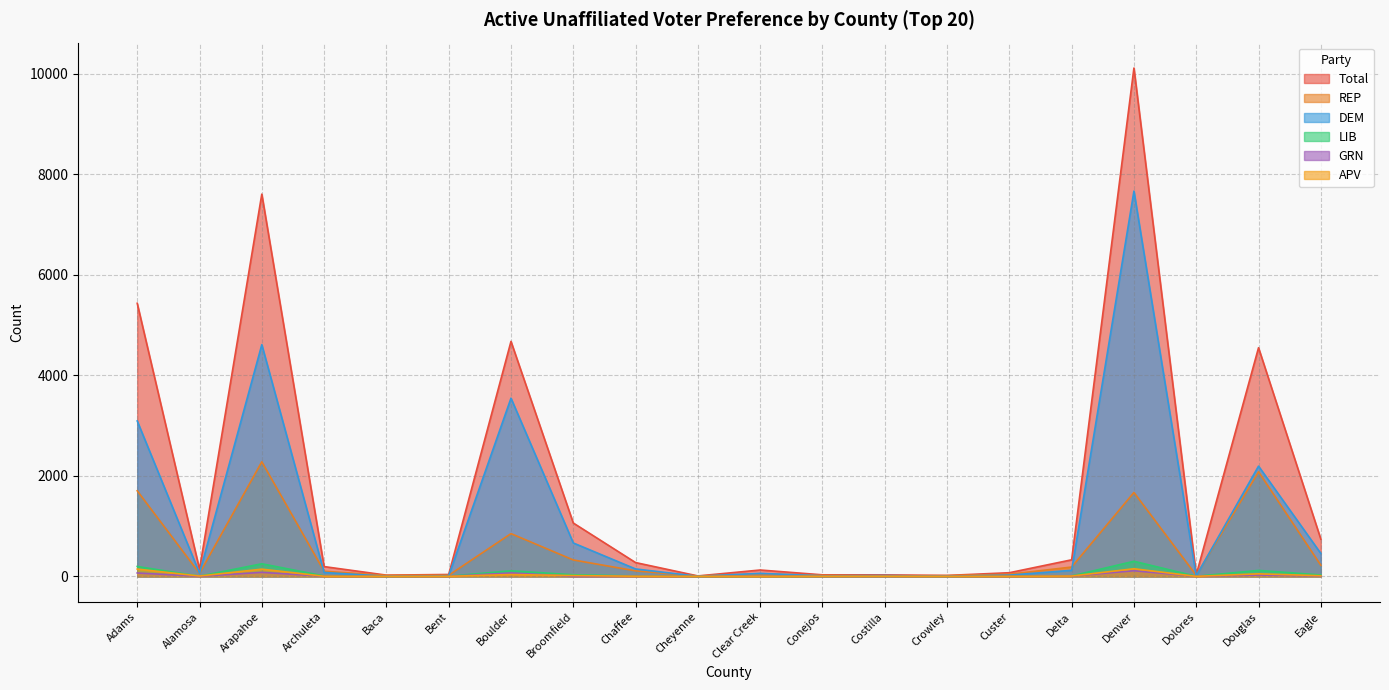

List the series in order of their peak value, lowest first.

GRN, APV, LIB, REP, DEM, Total